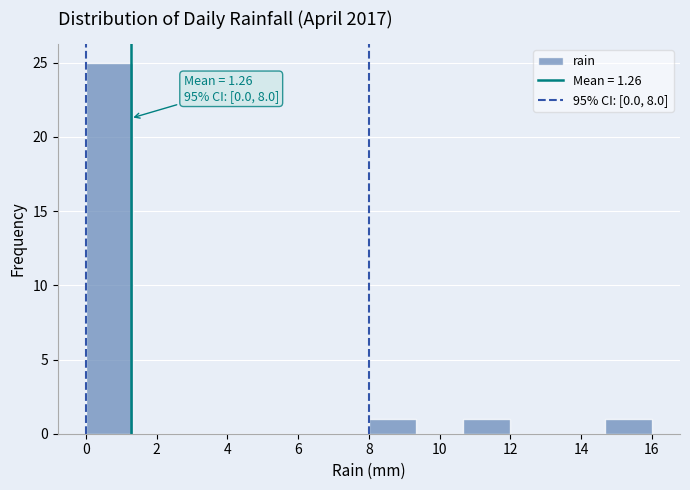

Which range on the x-axis has the tallest bar?

0.0 to 1.4